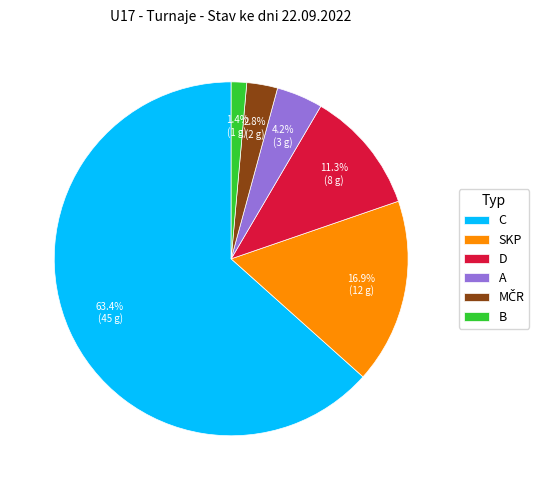

Which has a higher value, D or A?

D